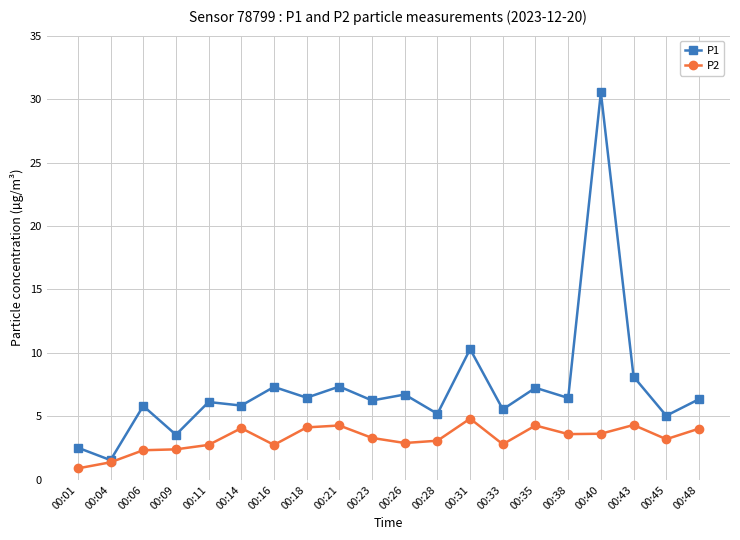

Where is P1 nearest to the value 16?

00:31